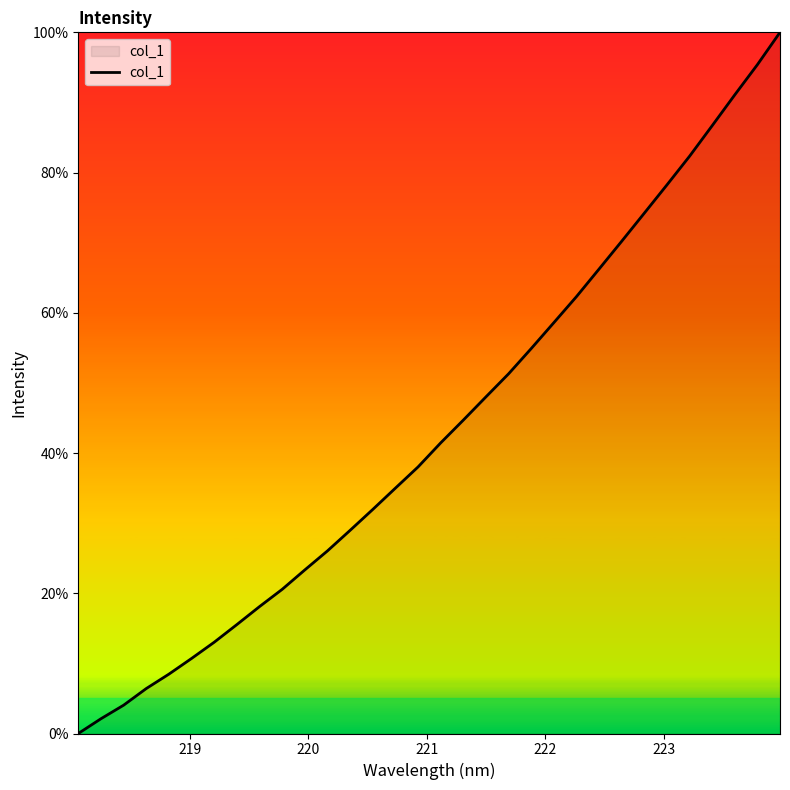

How many positive values are there?

31